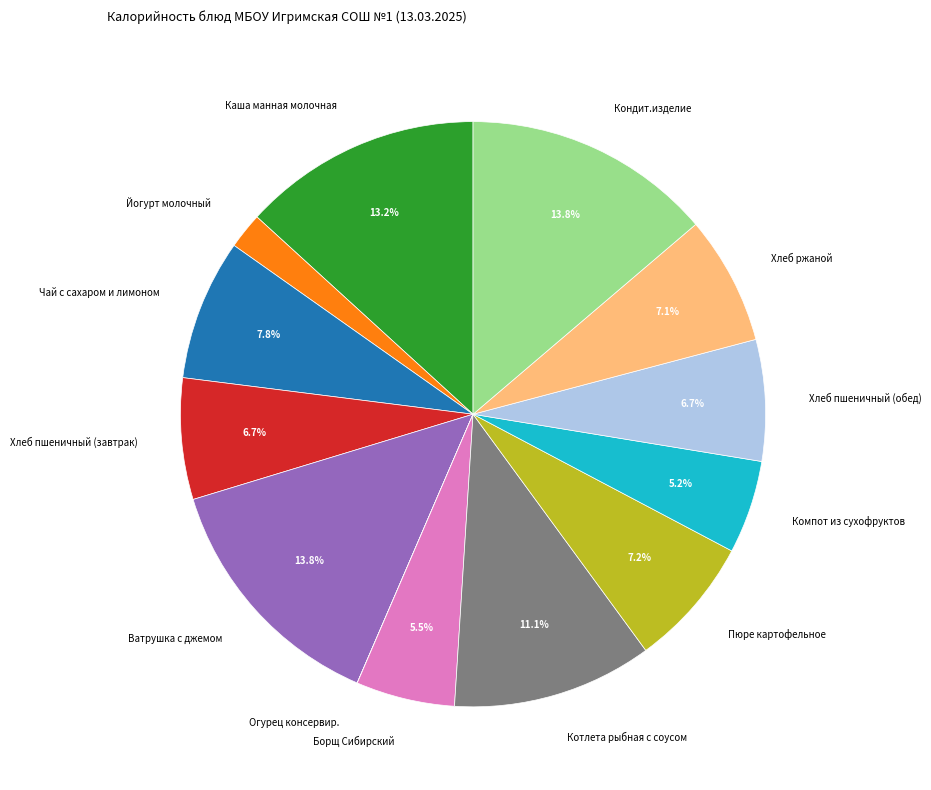

To the nearest percent, what portion does Компот из сухофруктов represent?

5%